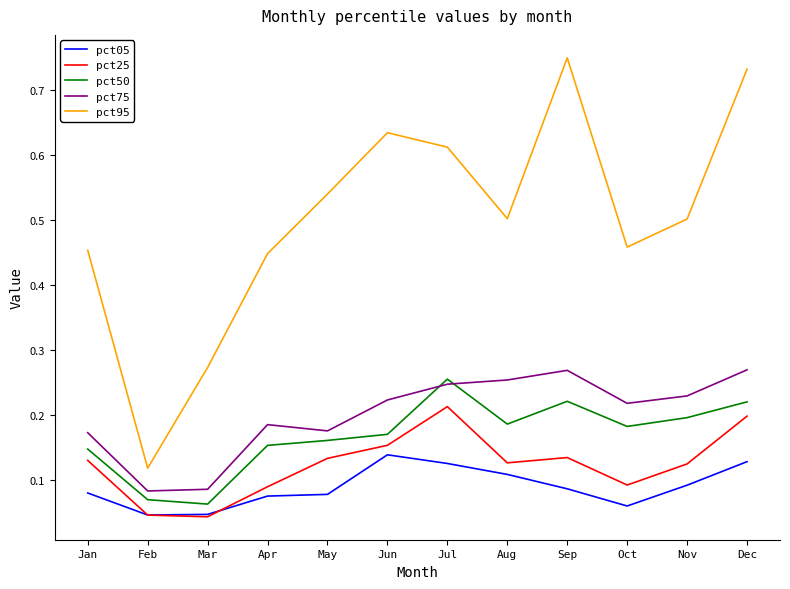

Is it true that pct25 equals 0.1 at May?

True